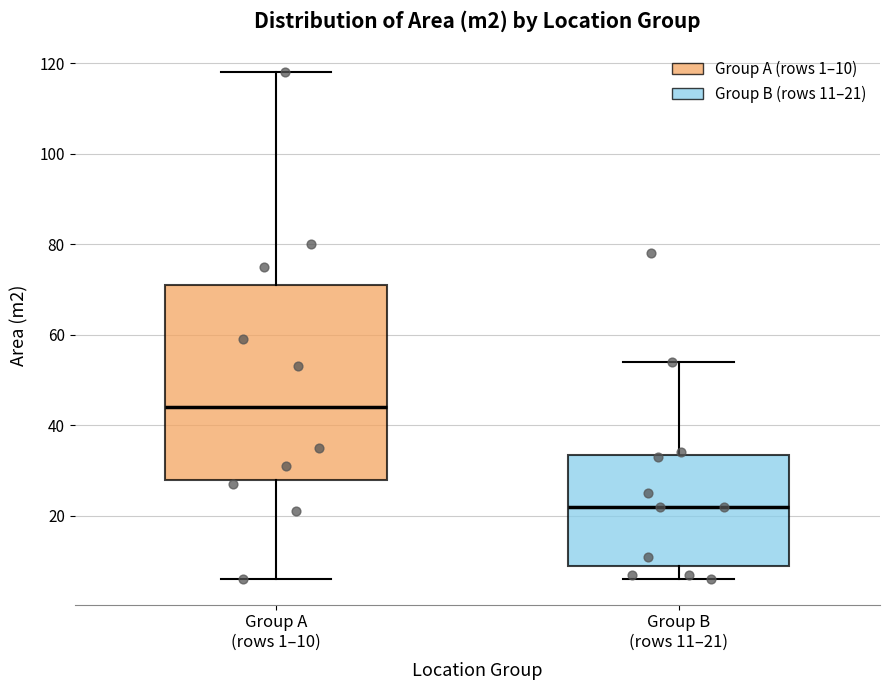

Reading left to right, read every box against the y-axis: the position of its median line, the range the box covers, and the ends of its whiskers. The values are not printed on the chart, so give them approximately, as read against the axis.

Group A (rows 1–10): median 44, box 28 to 72, whiskers 6 to 118
Group B (rows 11–21): median 22, box 10 to 34, whiskers 6 to 54